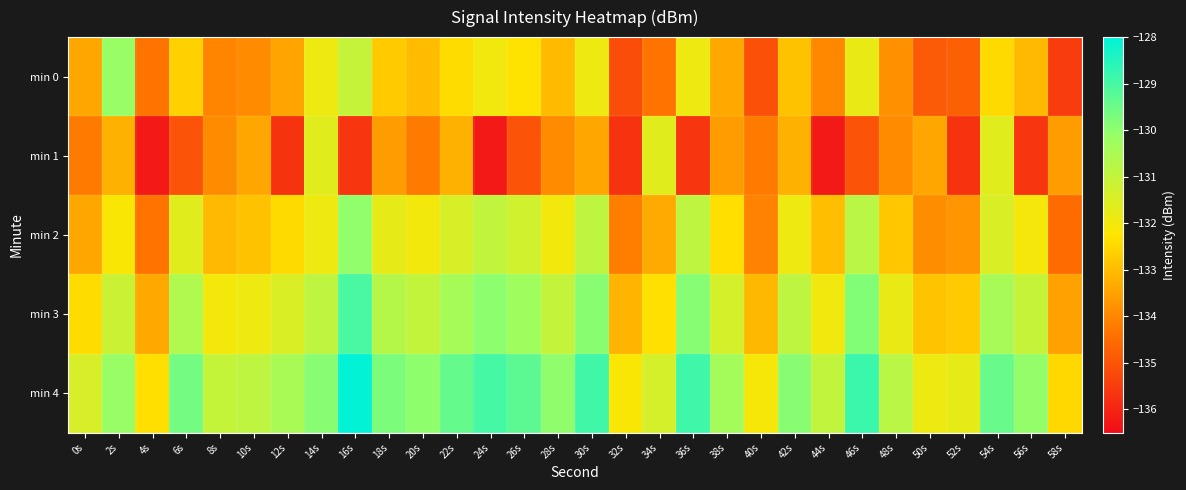

What is the smallest value displayed?

-136.2